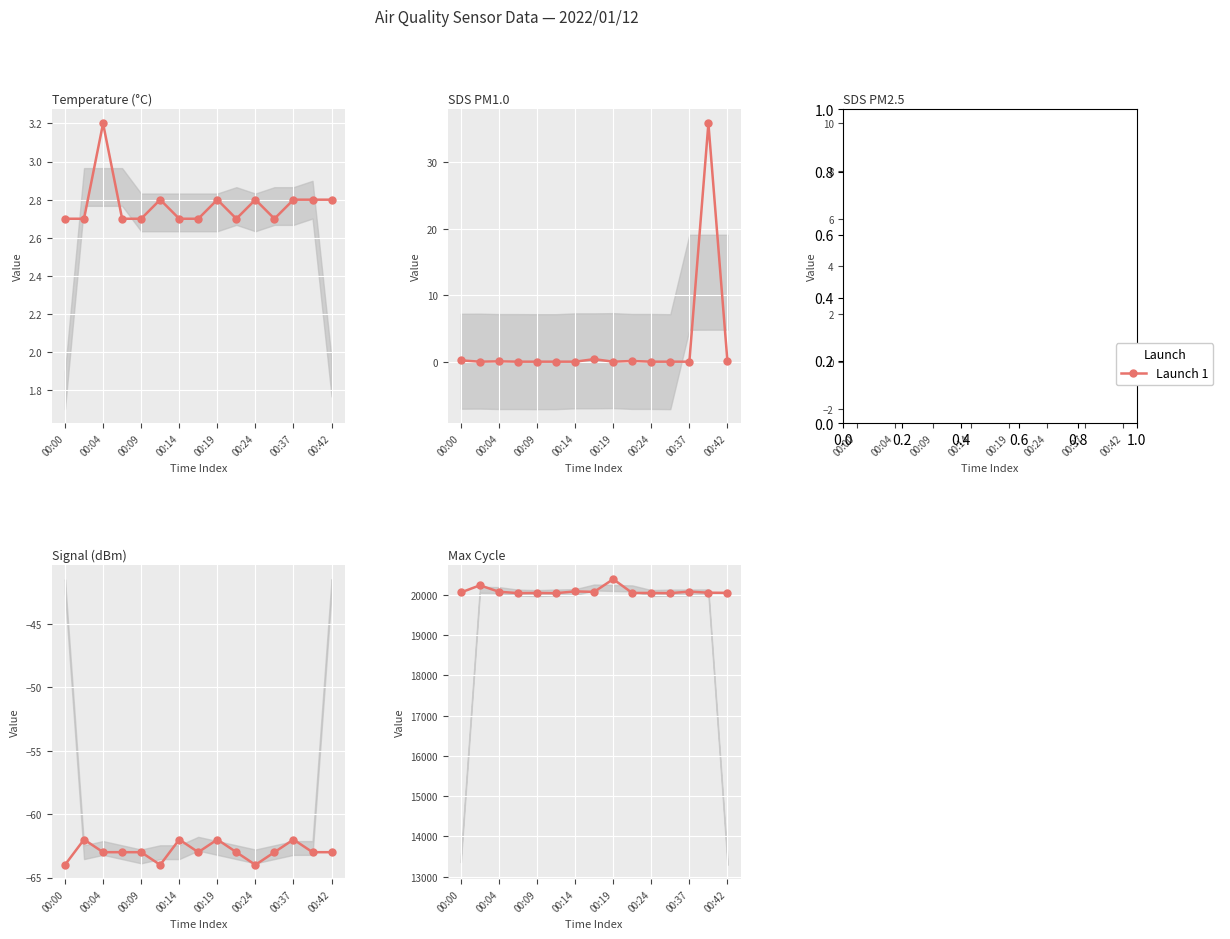

Count the number of values greater than 20055.

7